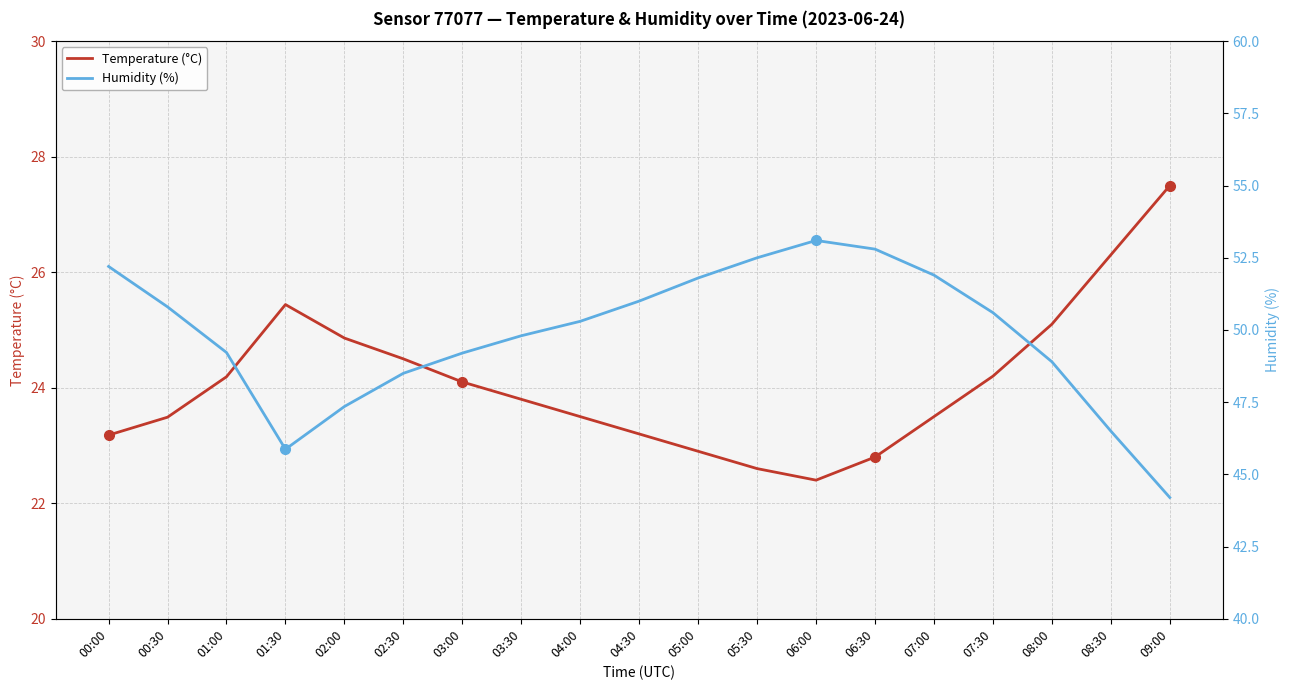

True or false: Temperature (°C) and Humidity (%) cross at least once.

False